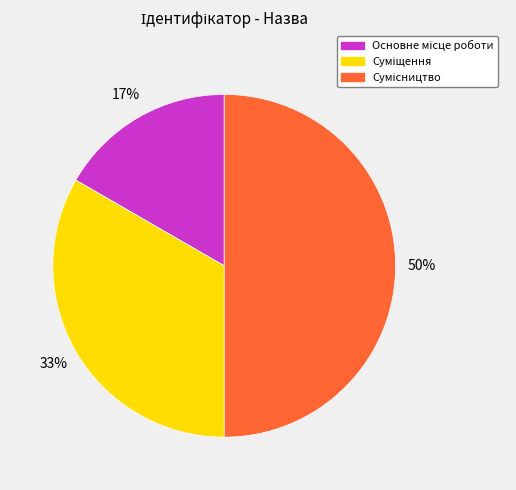

How many slices are in this pie chart?

3